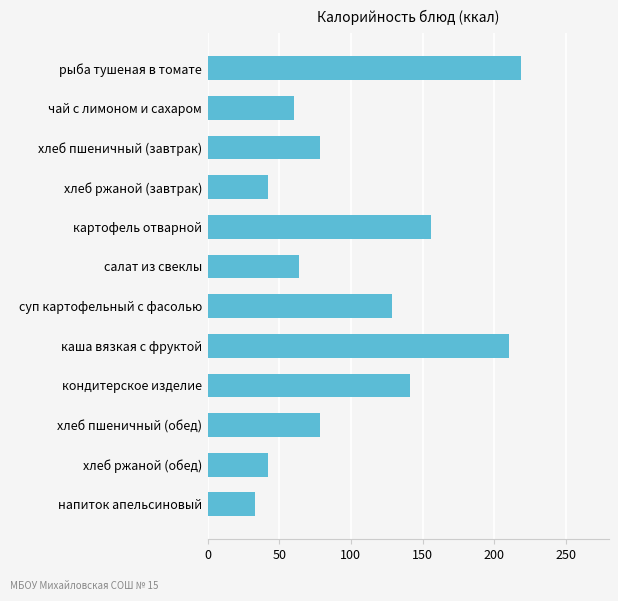

What is the sum of all values?

1253.0